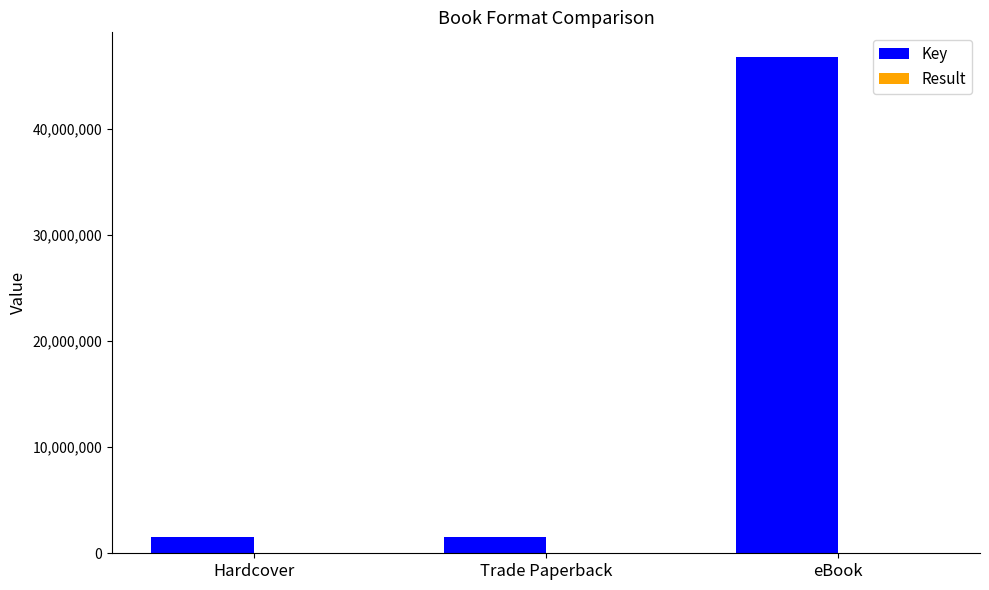

What is the maximum value shown in the chart?

46743050